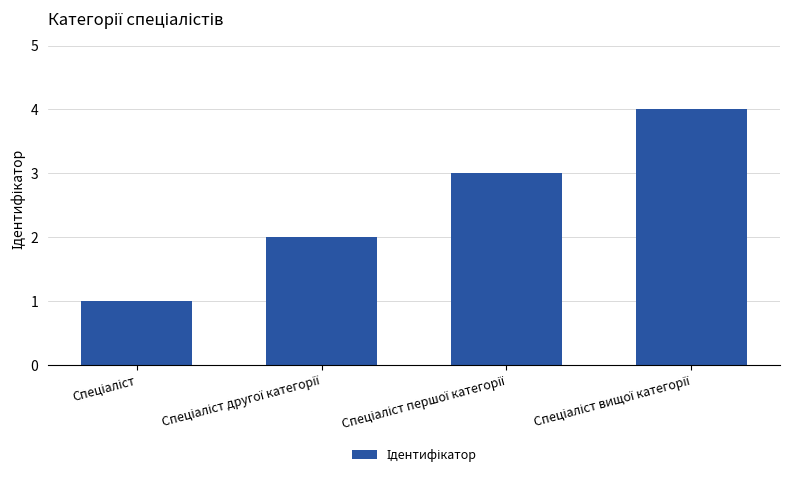

What is the sum of all values?

10